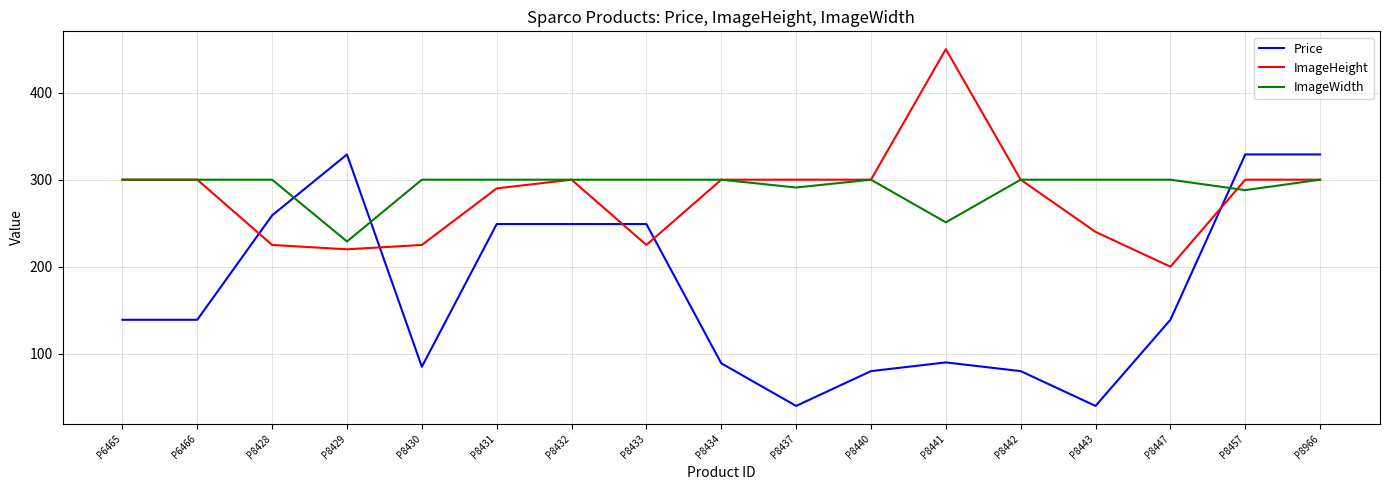

What are all the series names shown in the legend?

Price, ImageHeight, ImageWidth